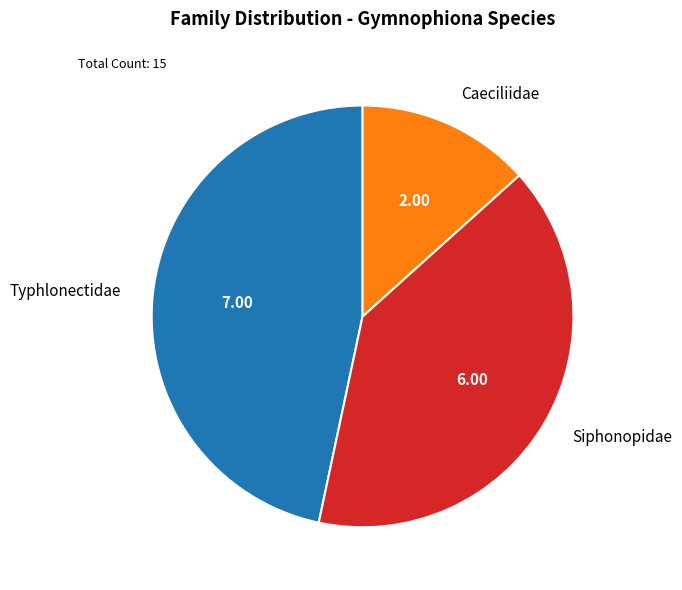

Combined, do Siphonopidae and Typhlonectidae account for over 50%?

Yes